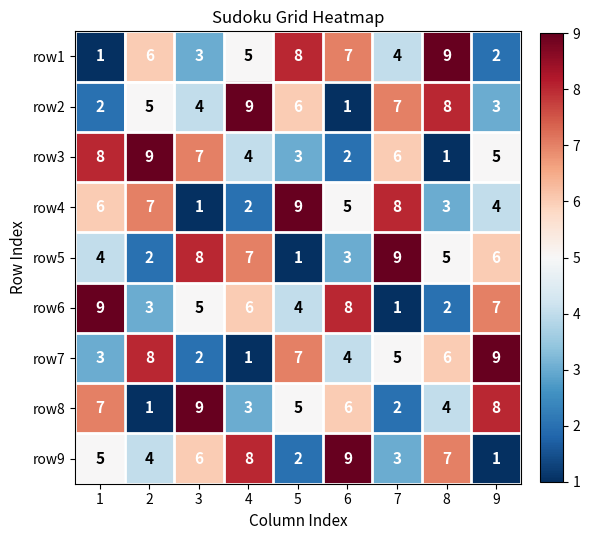

Is the value of row4 at 8 greater than the value of row3 at 2?

No